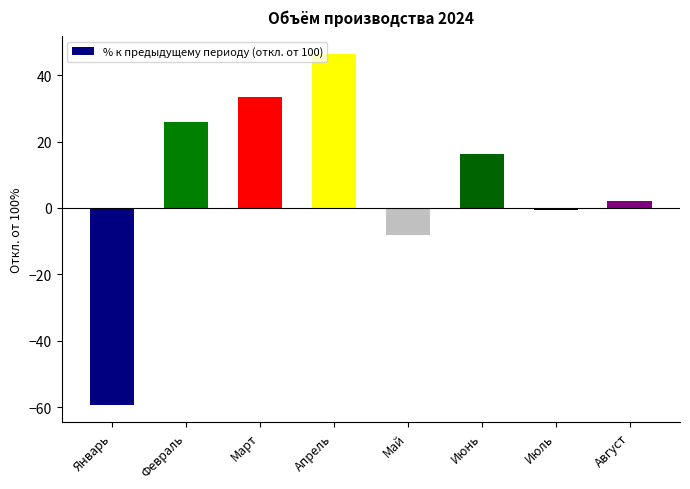

What is the label of the 7th bar from the right?

Февраль